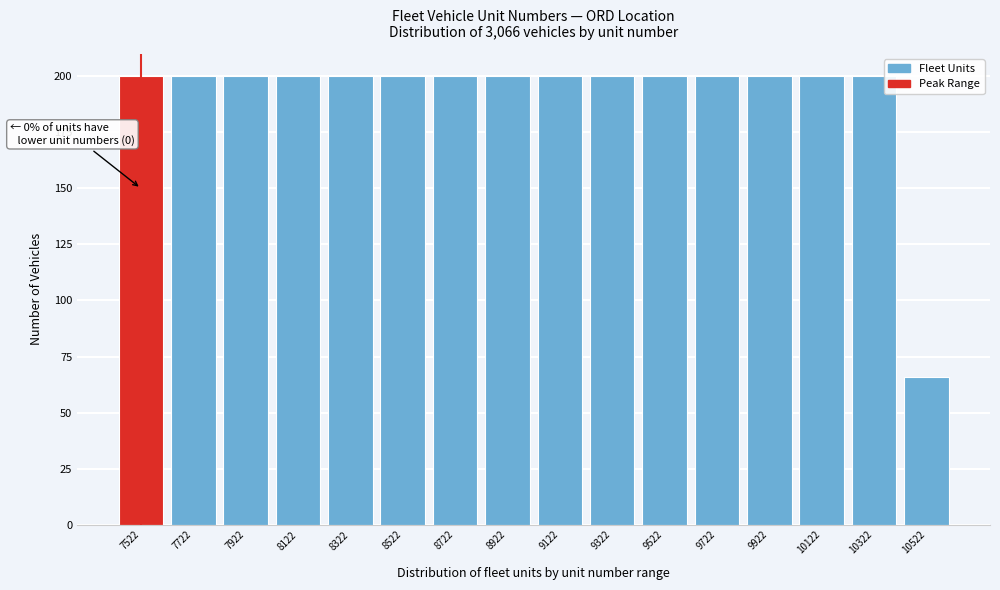

Reading left to right, extract all data points from this chart.

7522=200	7722=200	7922=200	8122=200	8322=200	8522=200	8722=200	8922=200	9122=200	9322=200	9522=200	9722=200	9922=200	10122=200	10322=200	10522=66